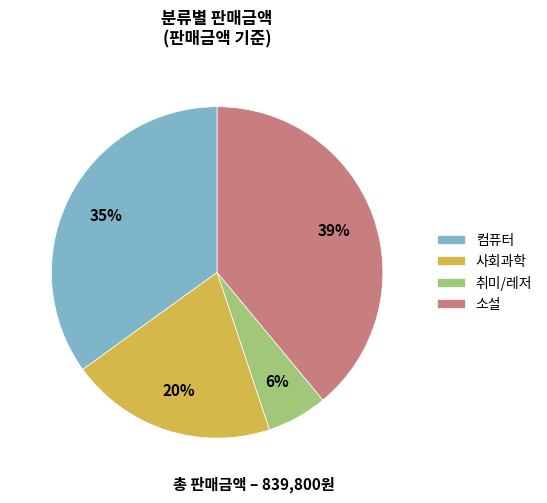

Combined, do 사회과학 and 컴퓨터 account for over 50%?

Yes